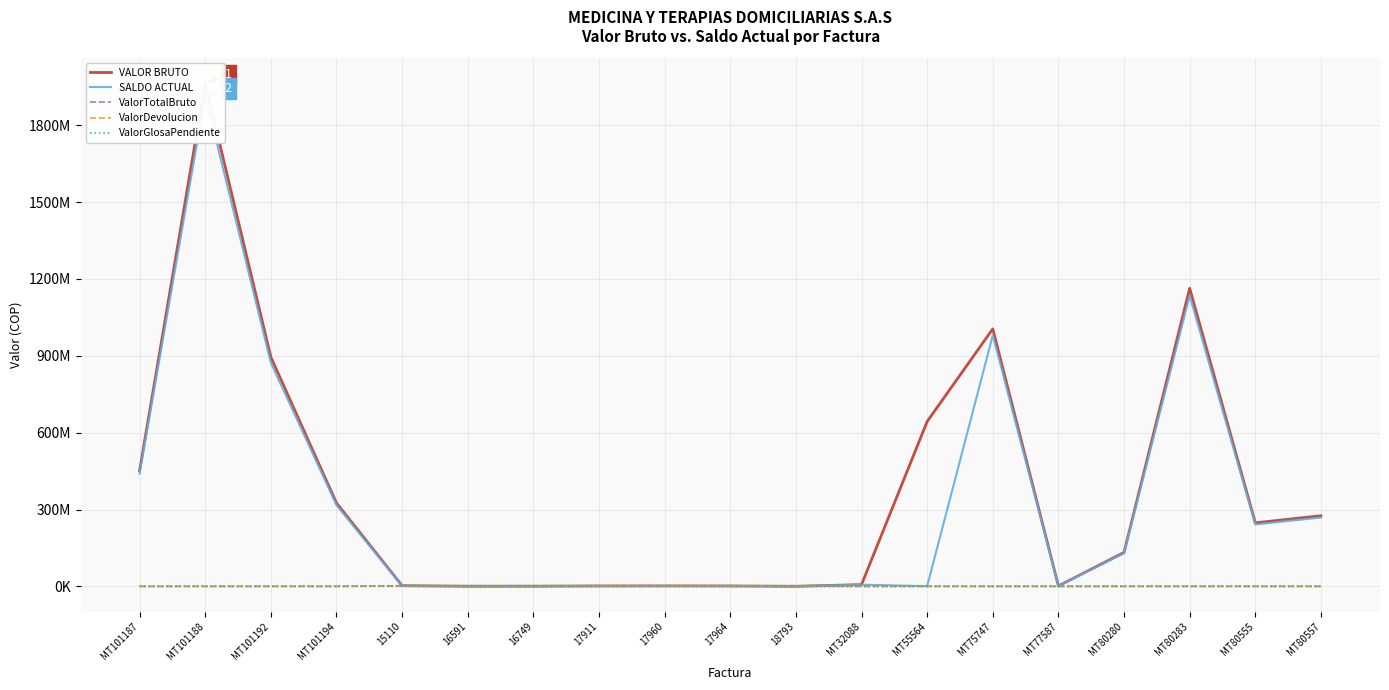

After their last crossing, which series has the higher values: SALDO ACTUAL or ValorGlosaPendiente?

SALDO ACTUAL